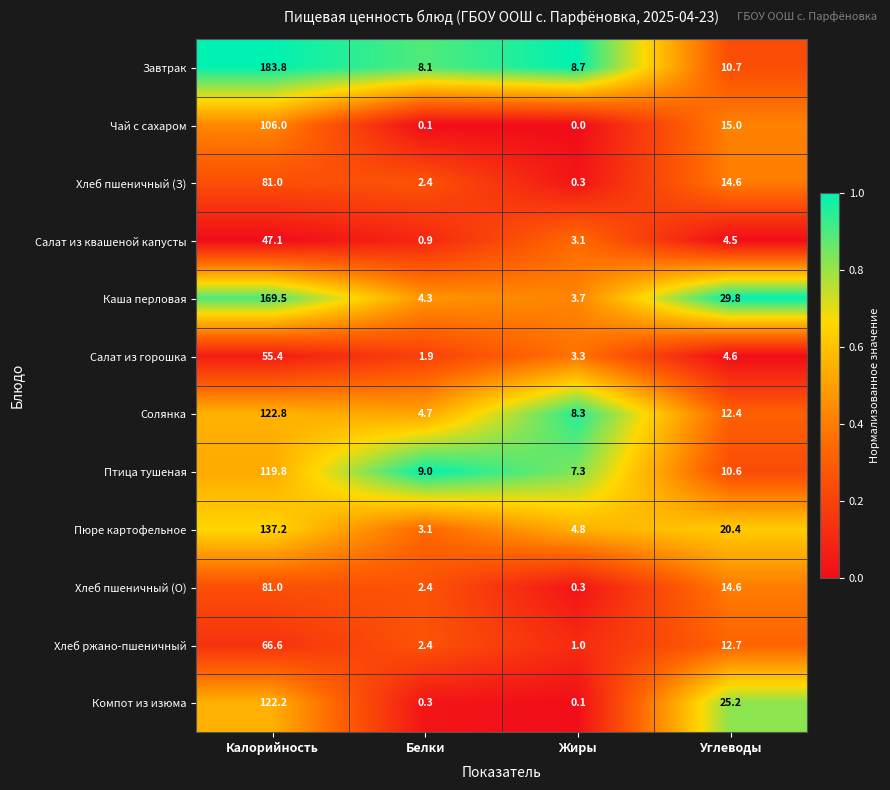

Which series has the widest spread of values?

Завтрак